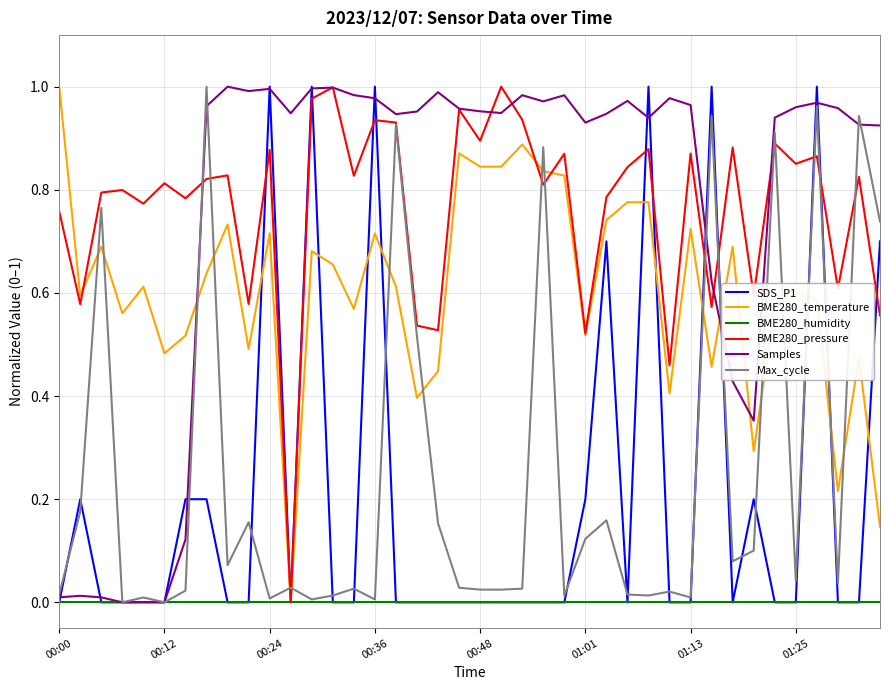

True or false: BME280_pressure and SDS_P1 cross at least once.

True